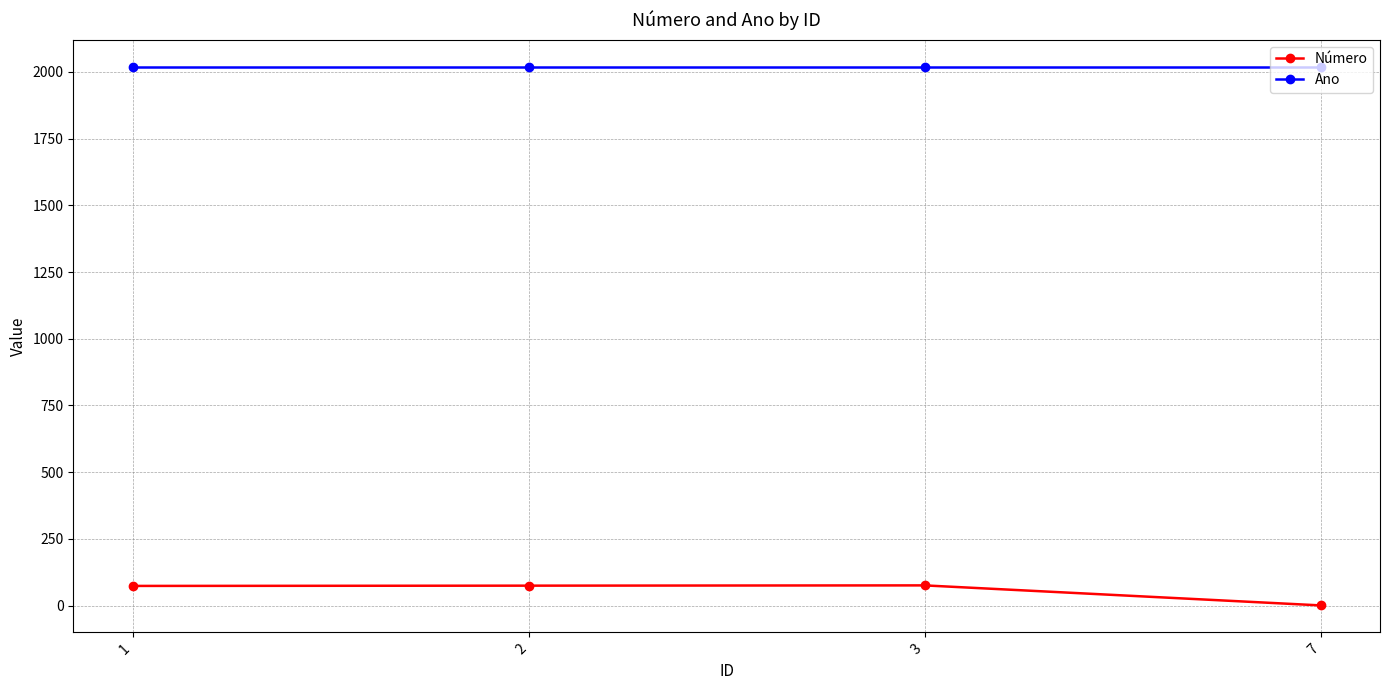

What are all the series names shown in the legend?

Número, Ano